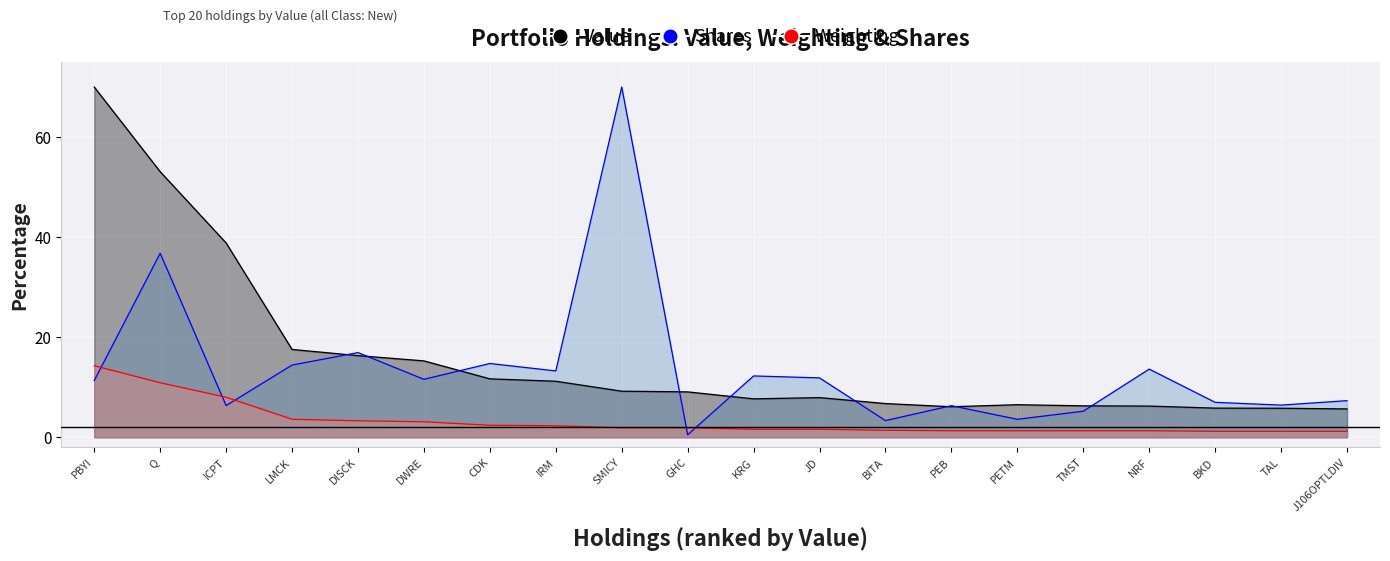

True or false: Value and Weighting cross at least once.

False